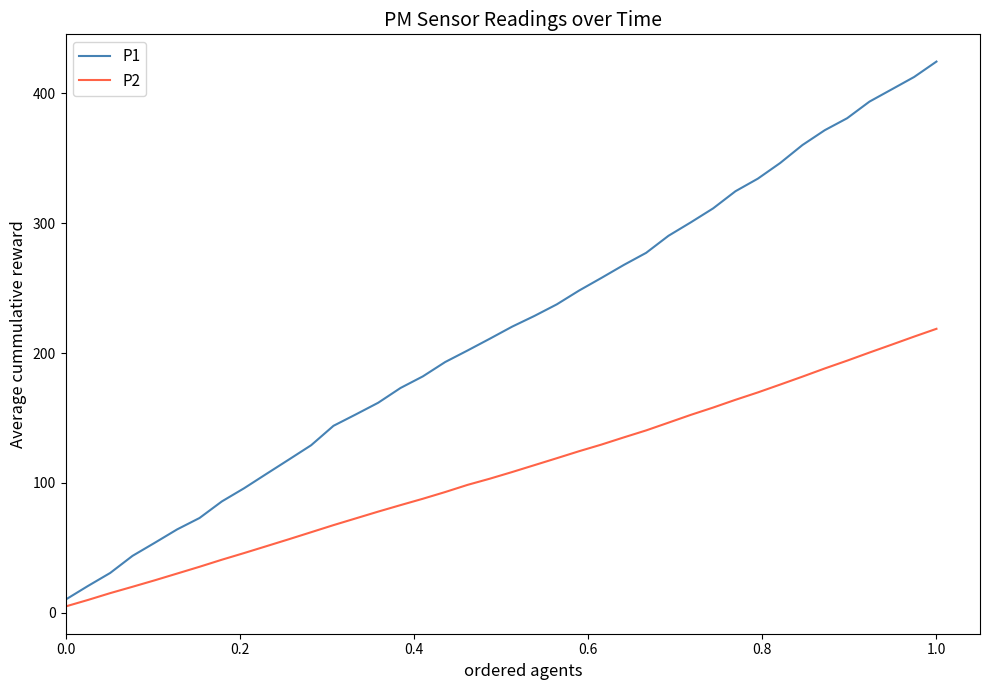

Reading left to right, list all the values displayed in this chart.

P1: 10.1	20.6	30.7	43.9	54.0	64.3	73.0	85.8	96.0	107.0	118.0	129.1	144.0	152.8	161.8	173.2	182.1	193.1	202.0	211.1	220.4	228.7	237.6	248.2	258.0	267.9	277.3	290.4	300.7	311.5	324.7	334.4	346.4	360.3	371.7	380.9	393.7	403.2	412.7	424.6
P2: 4.9	9.9	15.2	20.1	25.1	30.3	35.5	40.9	46.0	51.3	56.7	62.1	67.5	72.7	77.9	82.9	87.8	93.0	98.5	103.3	108.4	113.8	119.1	124.5	129.6	135.1	140.5	146.5	152.5	158.1	164.1	169.7	175.8	181.9	188.2	194.2	200.5	206.6	212.7	218.7